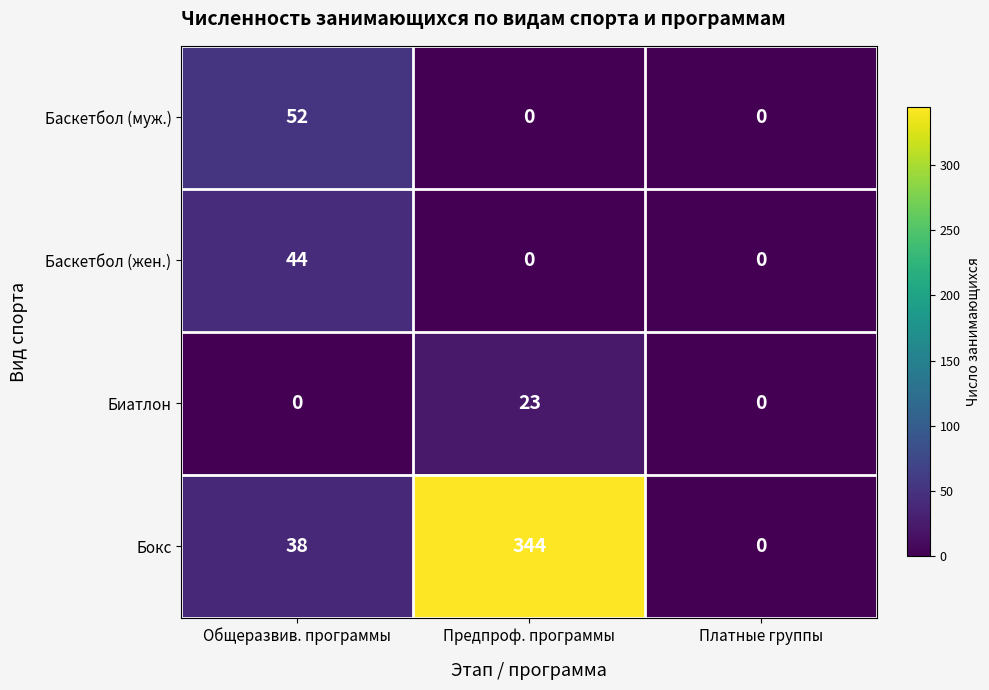

Read the Баскетбол (муж.) value at Общеразвив. программы, to the nearest 10.

50